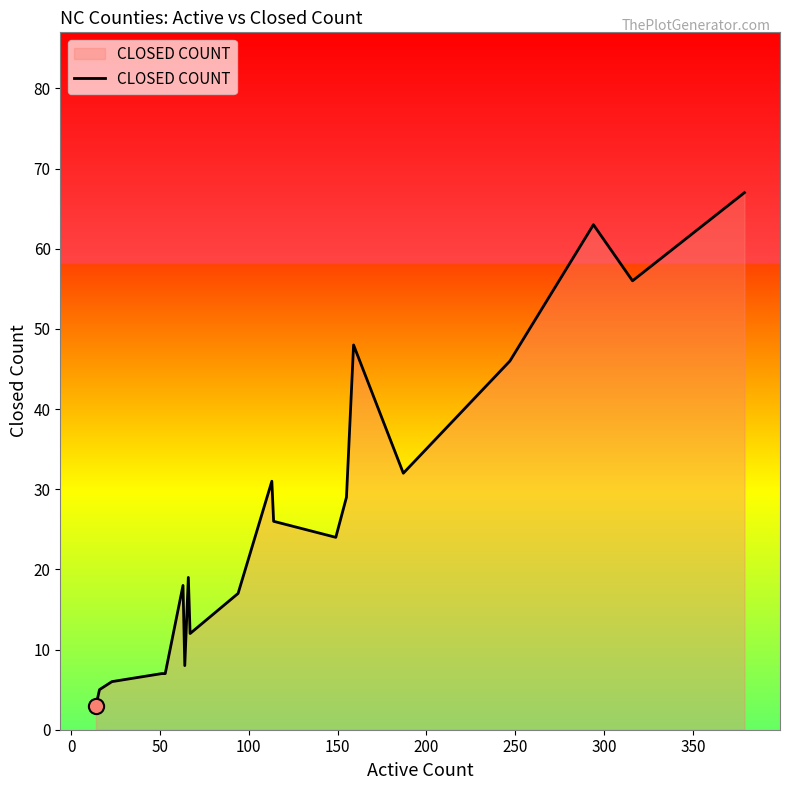

What is the smallest value displayed?

3